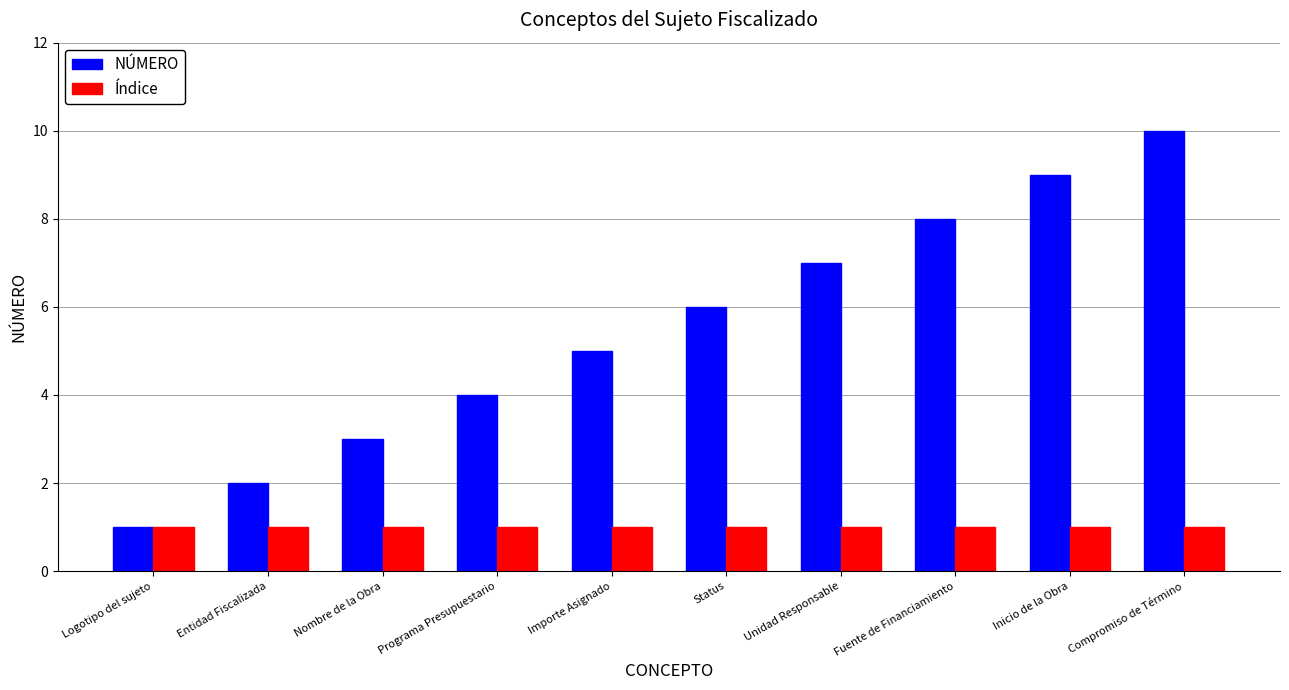

What is the sum of all Índice values?

10